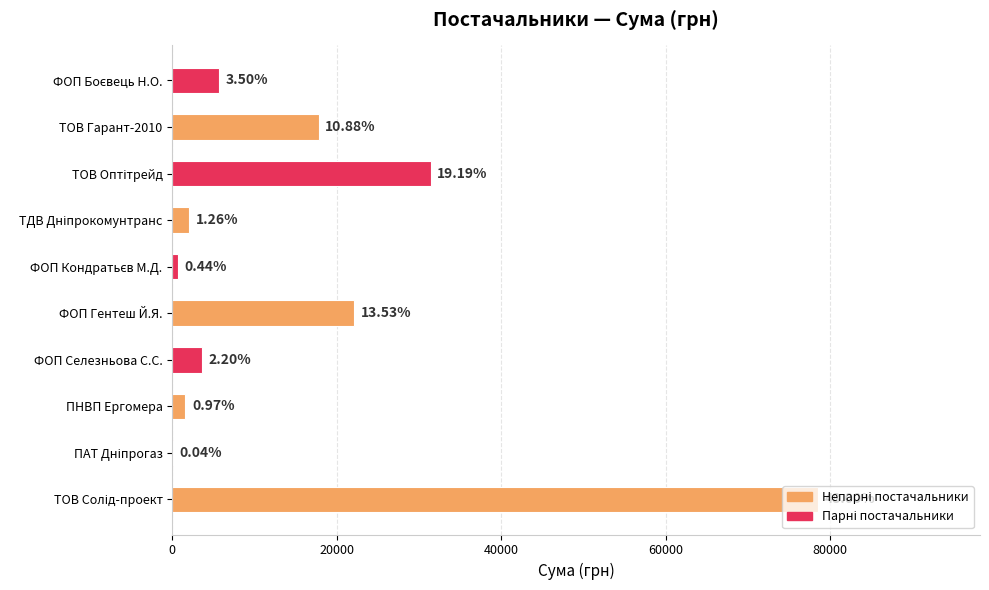

What is the smallest value displayed?

65.0